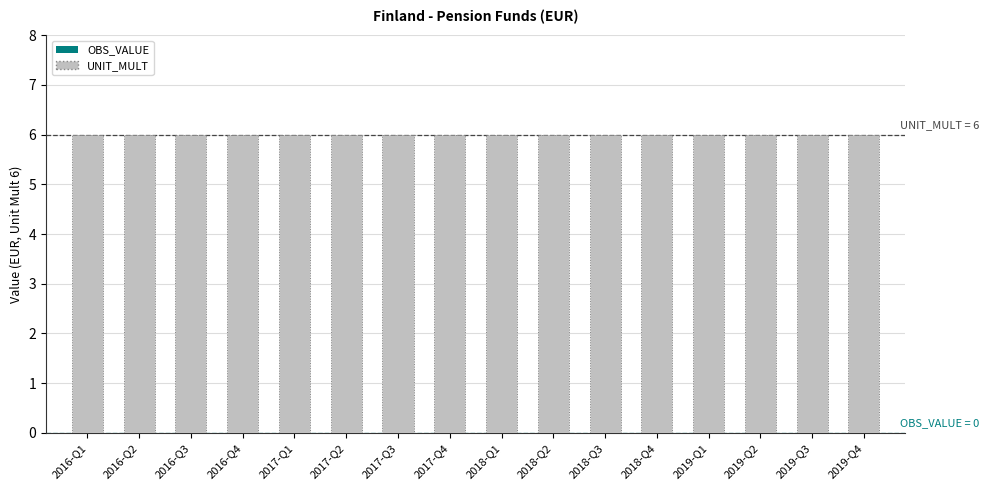

How many series are shown in this chart?

2